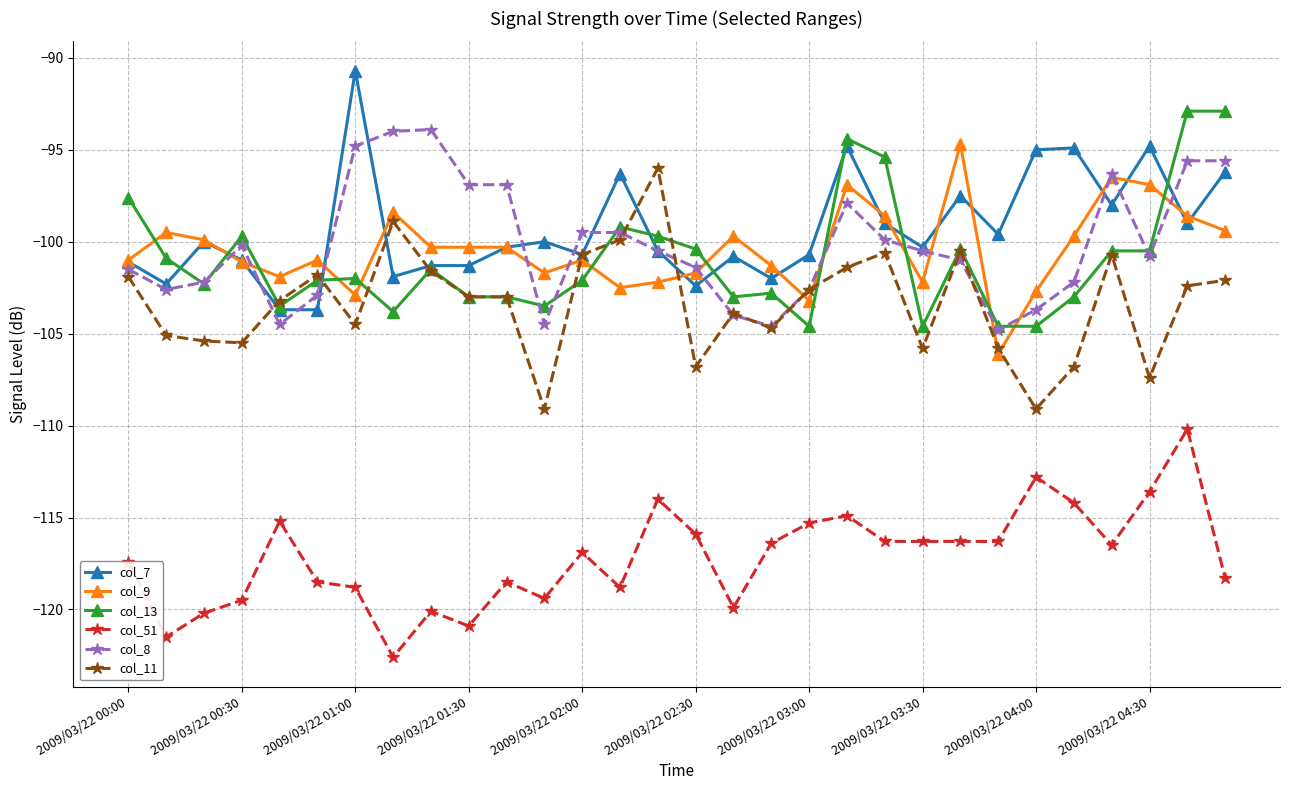

What is the value of the col_51 point at the 28th from the left?

-113.6